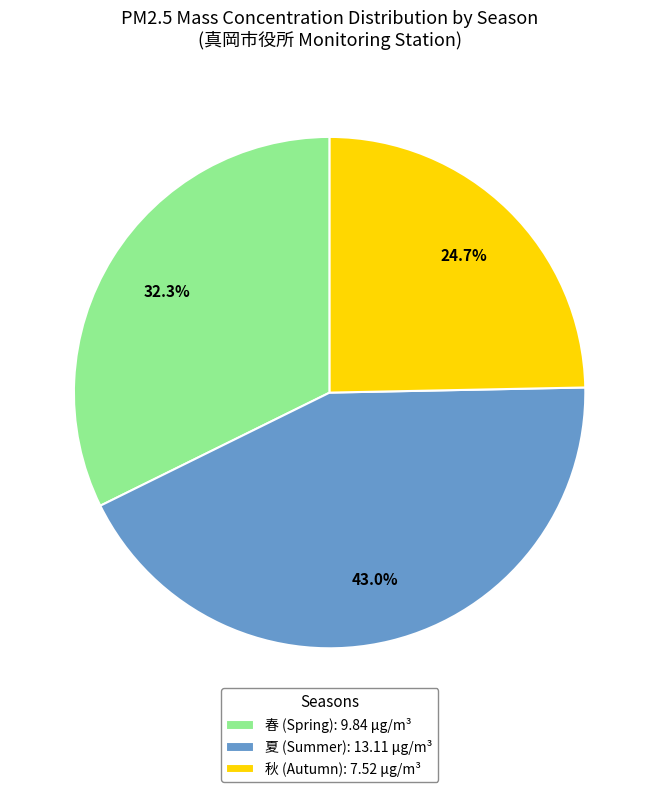

How much of the chart is everything except 夏?

57.0%